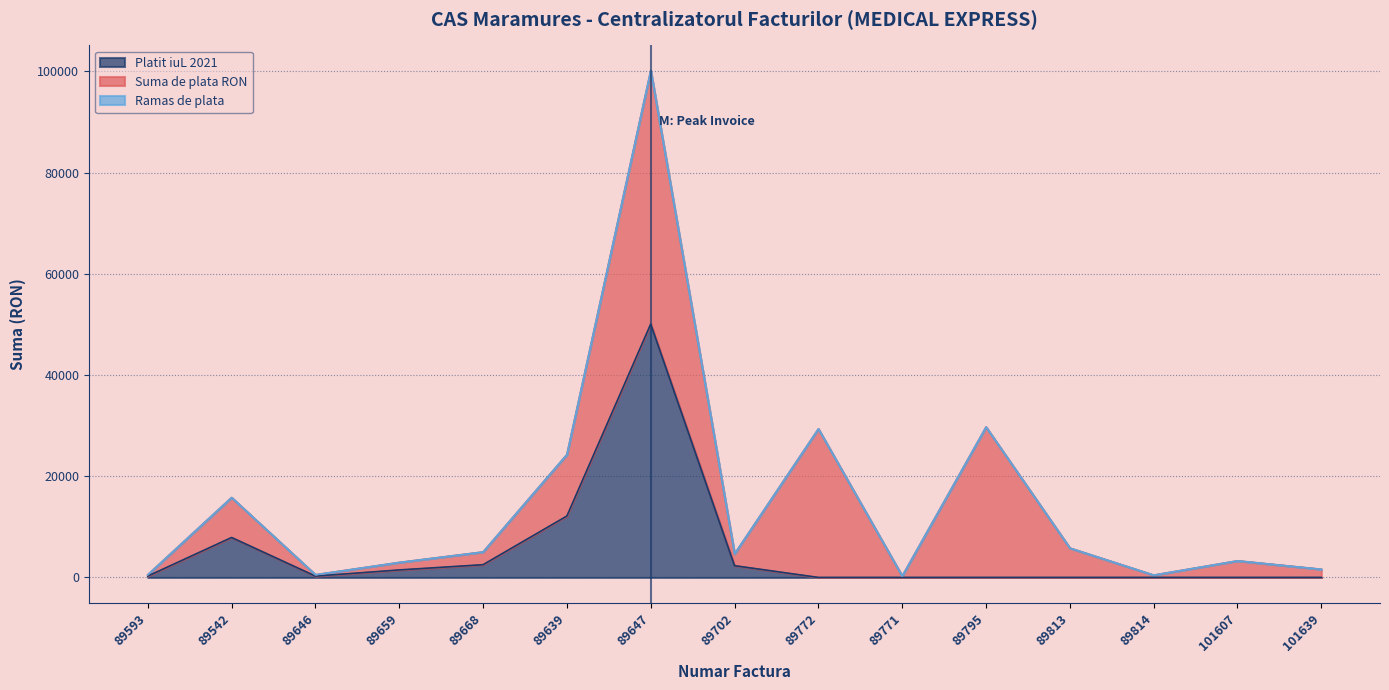

How many lines are shown in the chart?

3